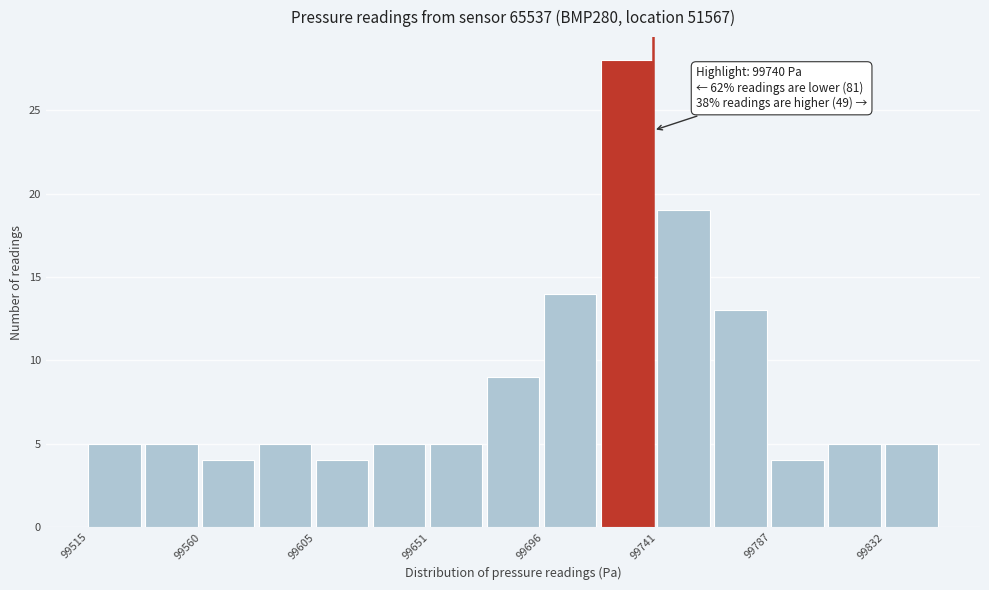

Over which range of the x-axis is the bar tallest?

99720 to 99740